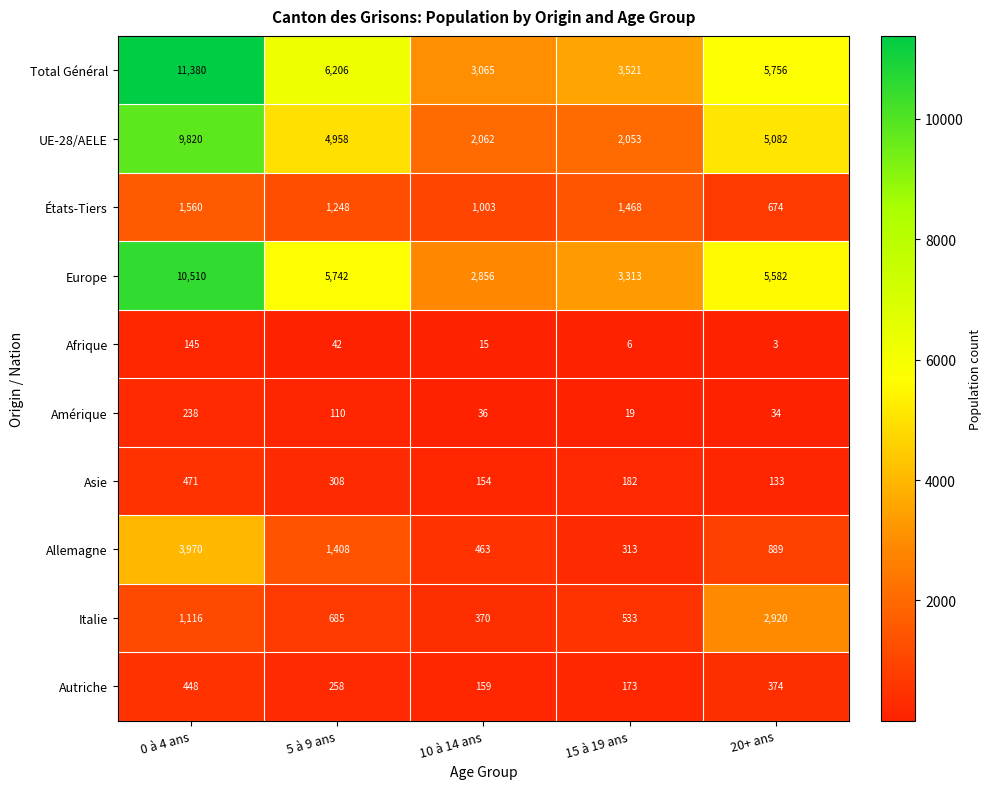

The value of Italie at 0 à 4 ans is 1640. True or false?

False